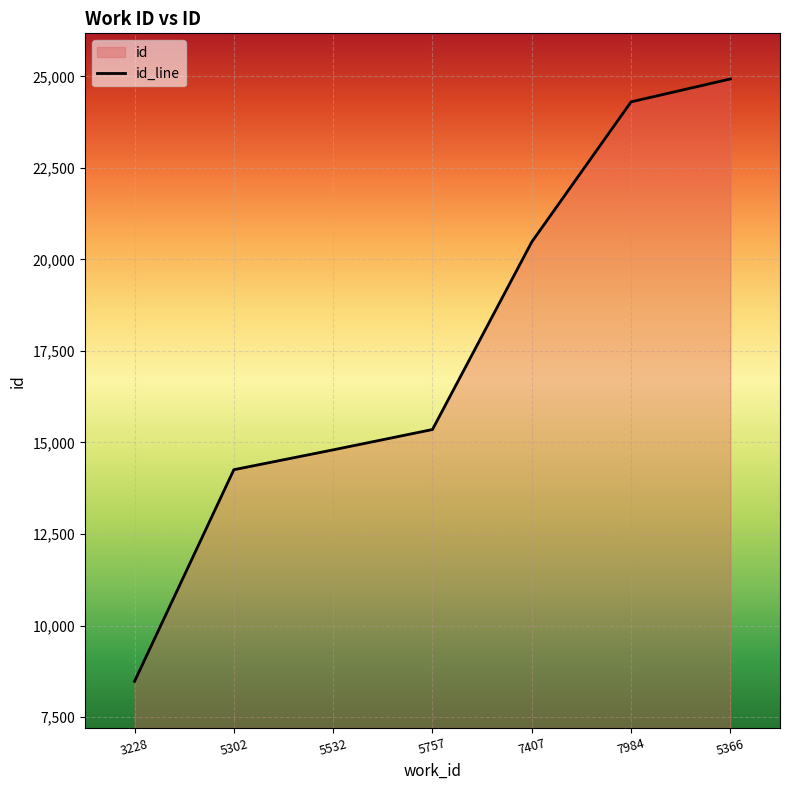

Rank the categories by value from highest to lowest.

5366, 7984, 7407, 5757, 5532, 5302, 3228